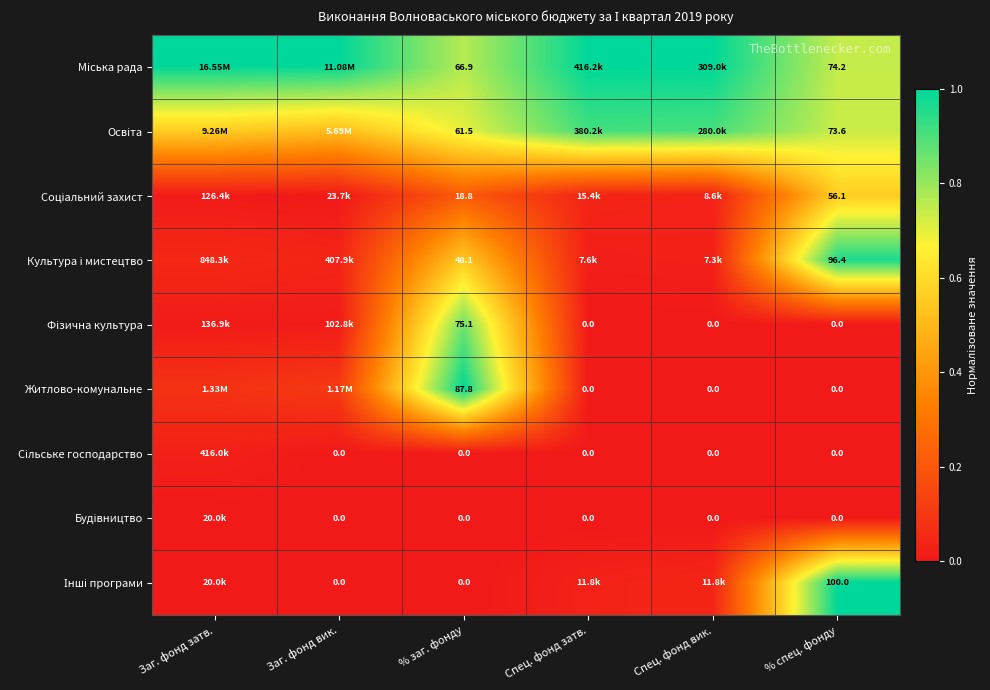

Rank the series at % заг. фонду from highest to lowest value.

Житлово-комунальне, Фізична культура, Міська рада, Освіта, Культура і мистецтво, Соціальний захист, Сільське господарство, Будівництво, Інші програми